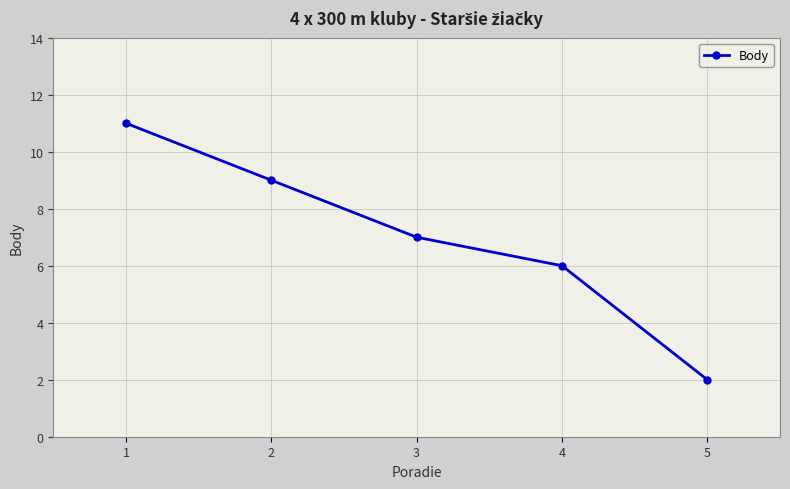

What is the change in value from 2 to 4?

-3